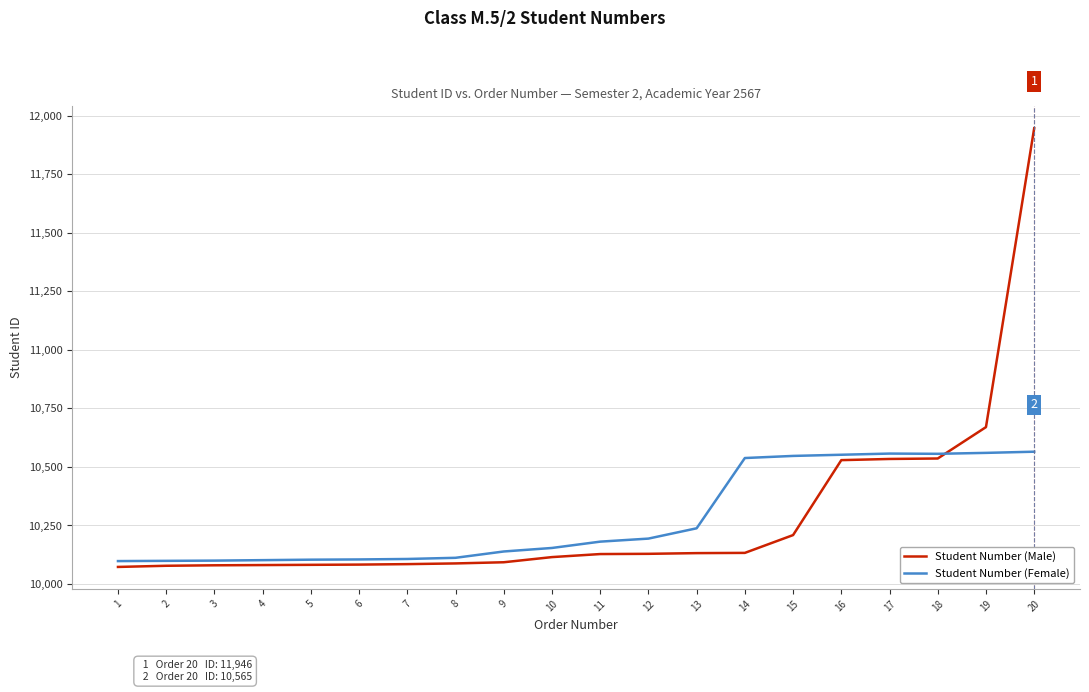

What is the smallest value displayed?

10073